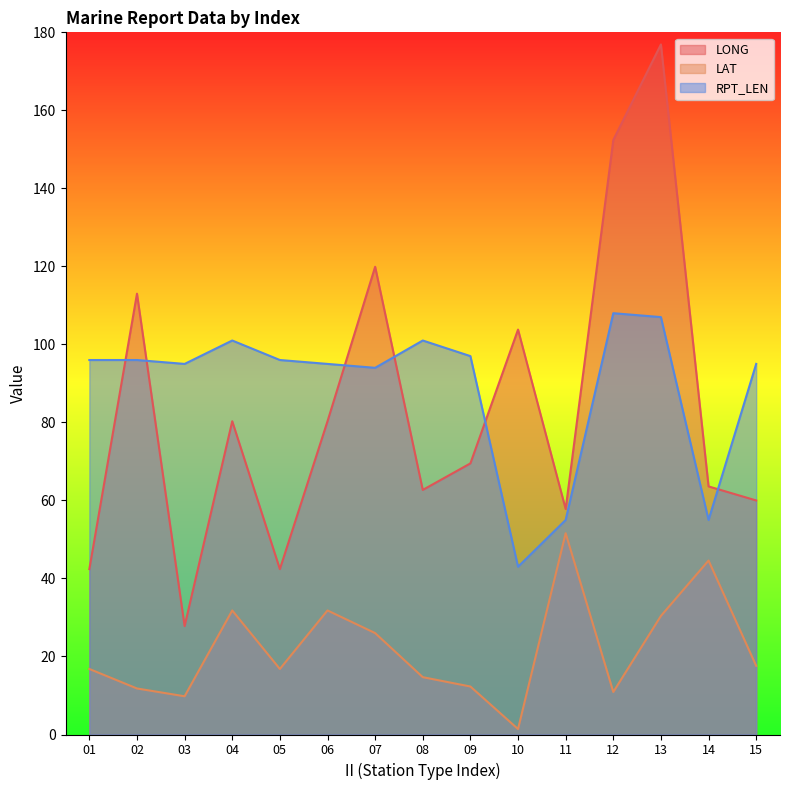

At 14, list the series in order from smallest to largest.

LAT, RPT_LEN, LONG